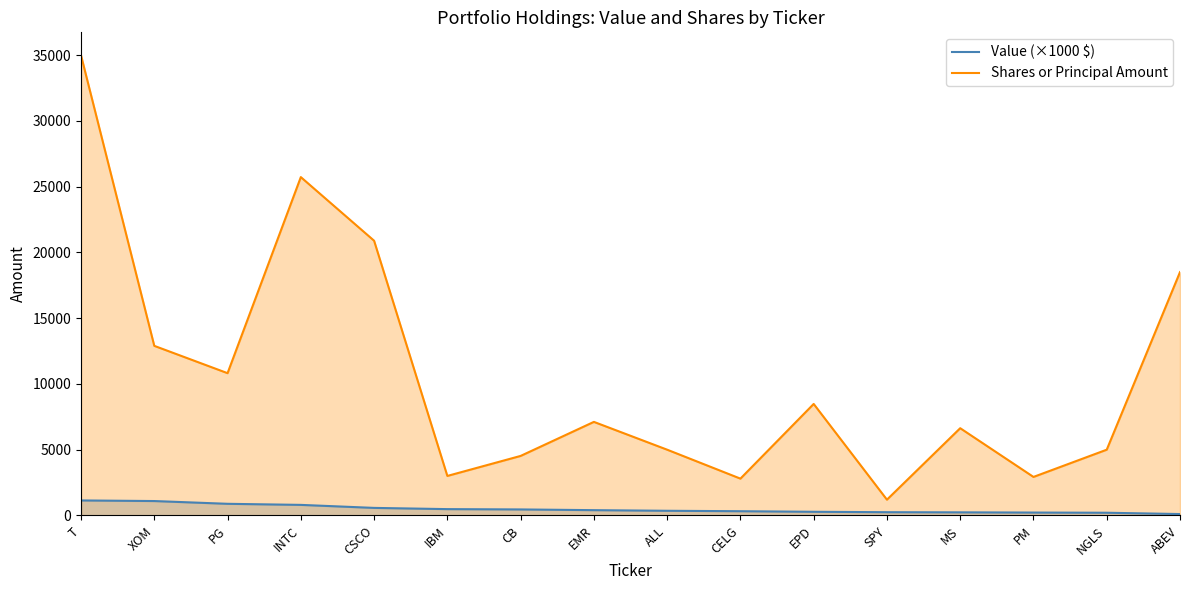

True or false: Shares or Principal Amount and Value (×1000 $) intersect in this chart.

False